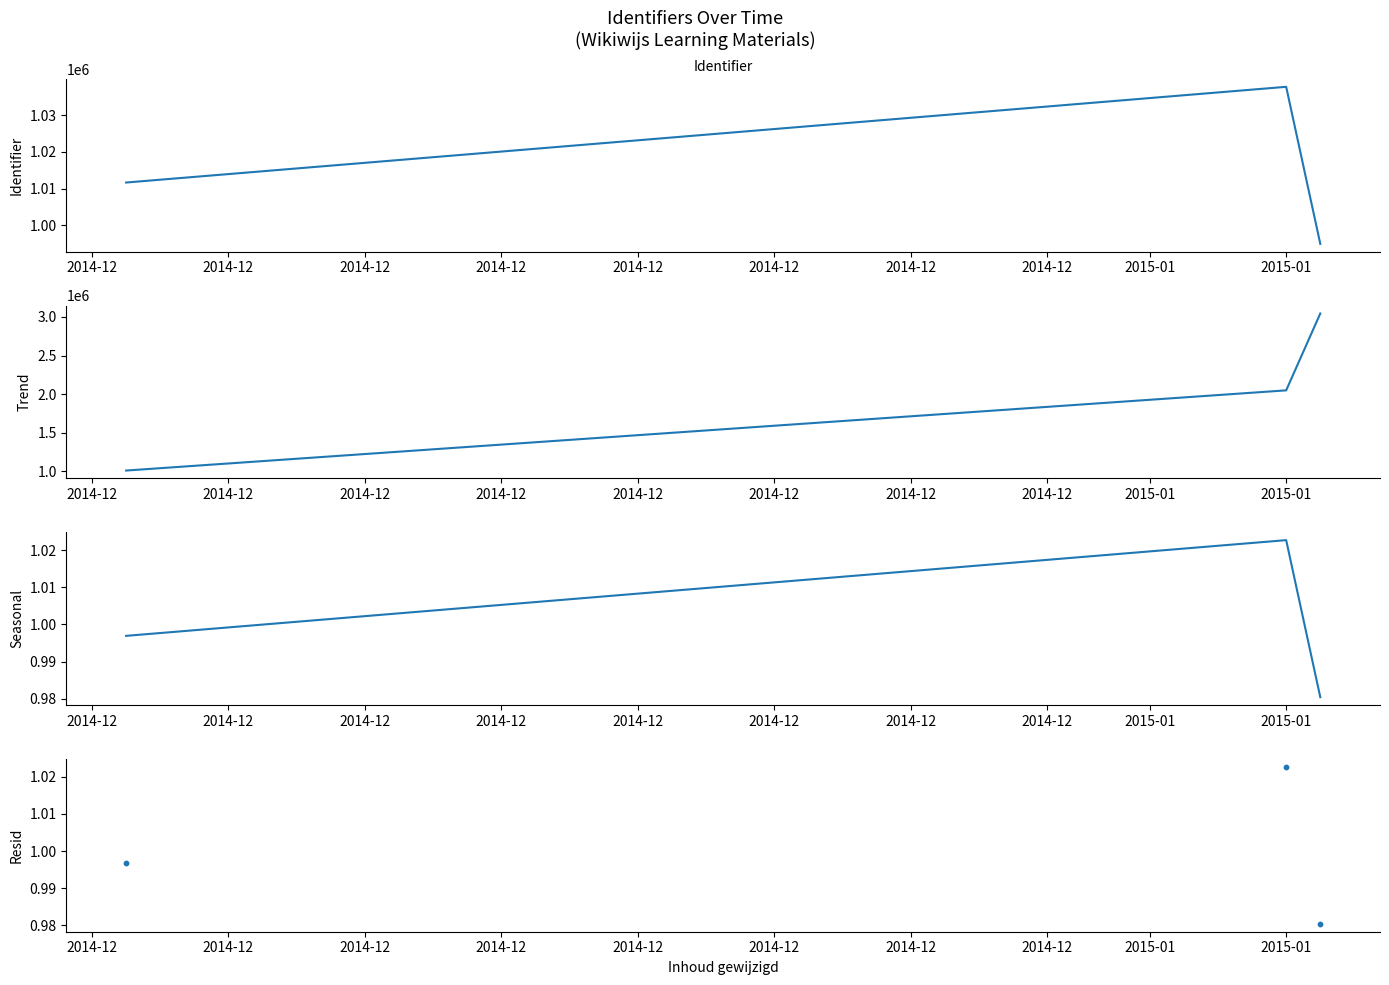

Which series has the largest total across all categories?

Cumulative Identifier